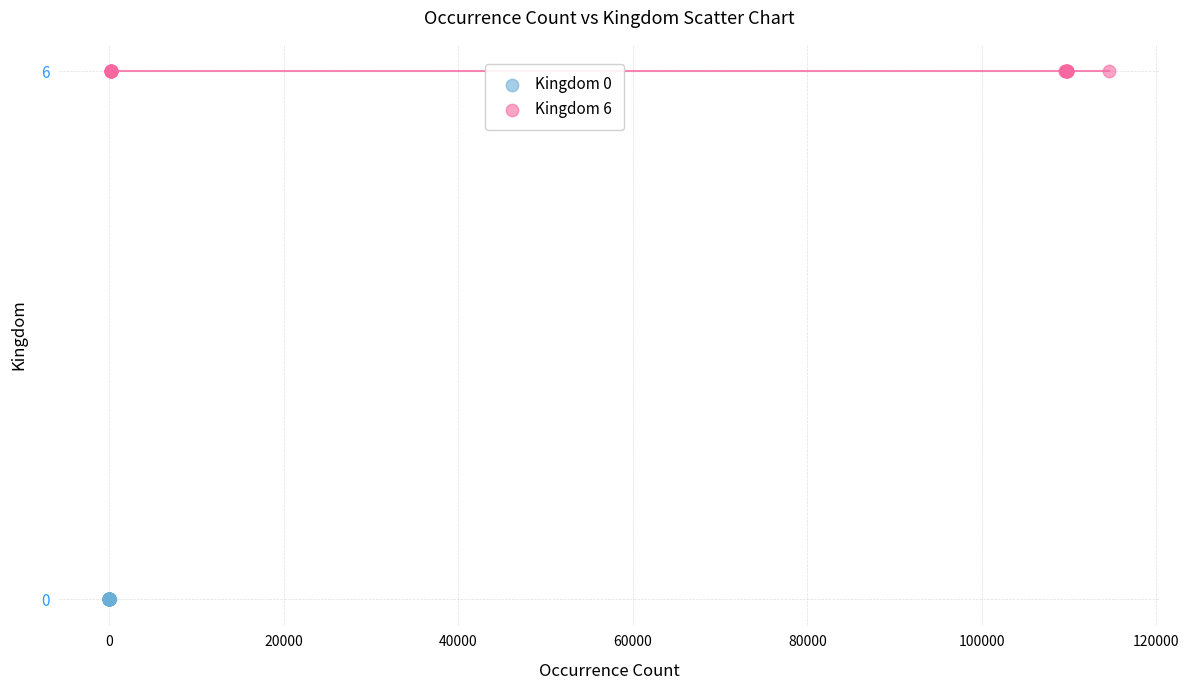

Which series reaches the maximum Y coordinate?

Kingdom 6